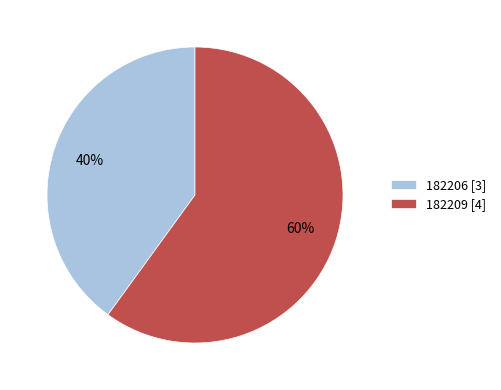

Is there any slice that represents more than half of the pie?

Yes